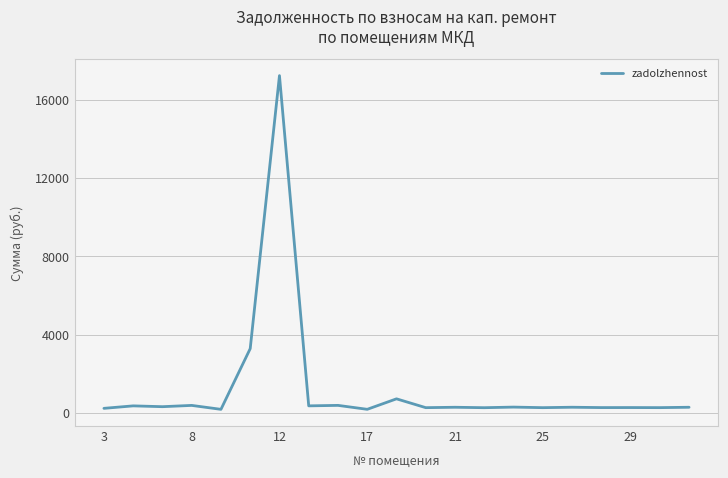

How many lines are shown in the chart?

1